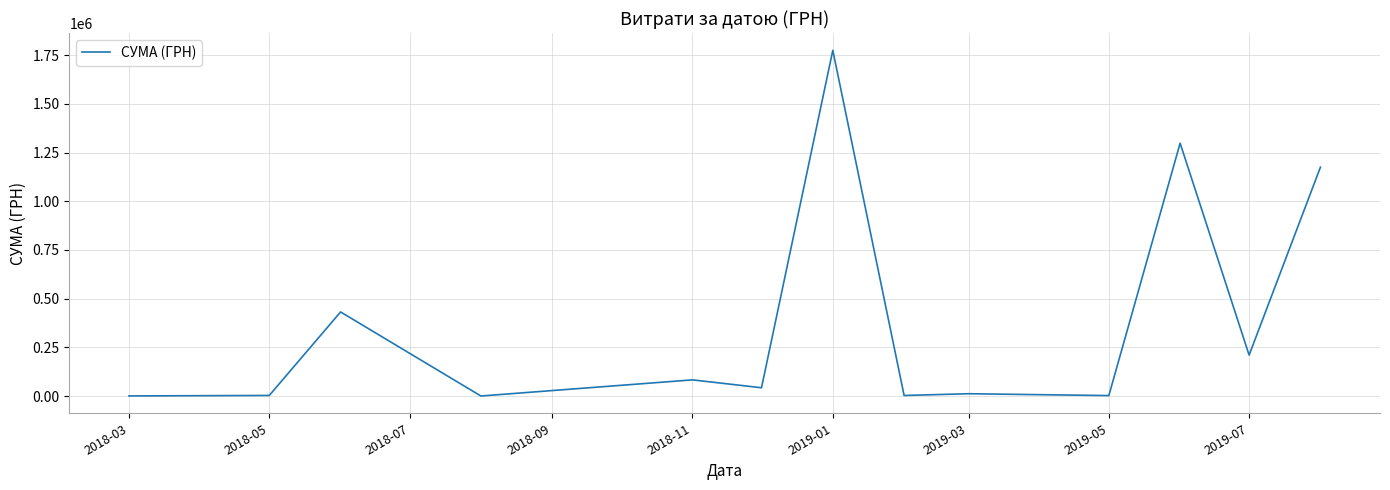

What is the greatest value displayed?

1775151.7